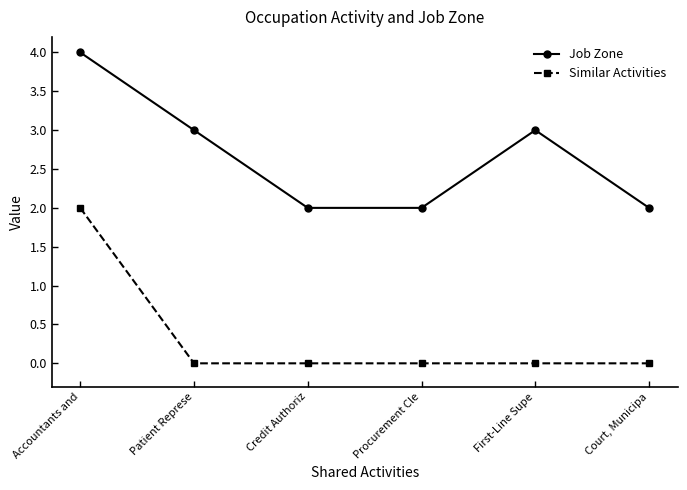

What is the label of the 5th point from the left?

First-Line Supe